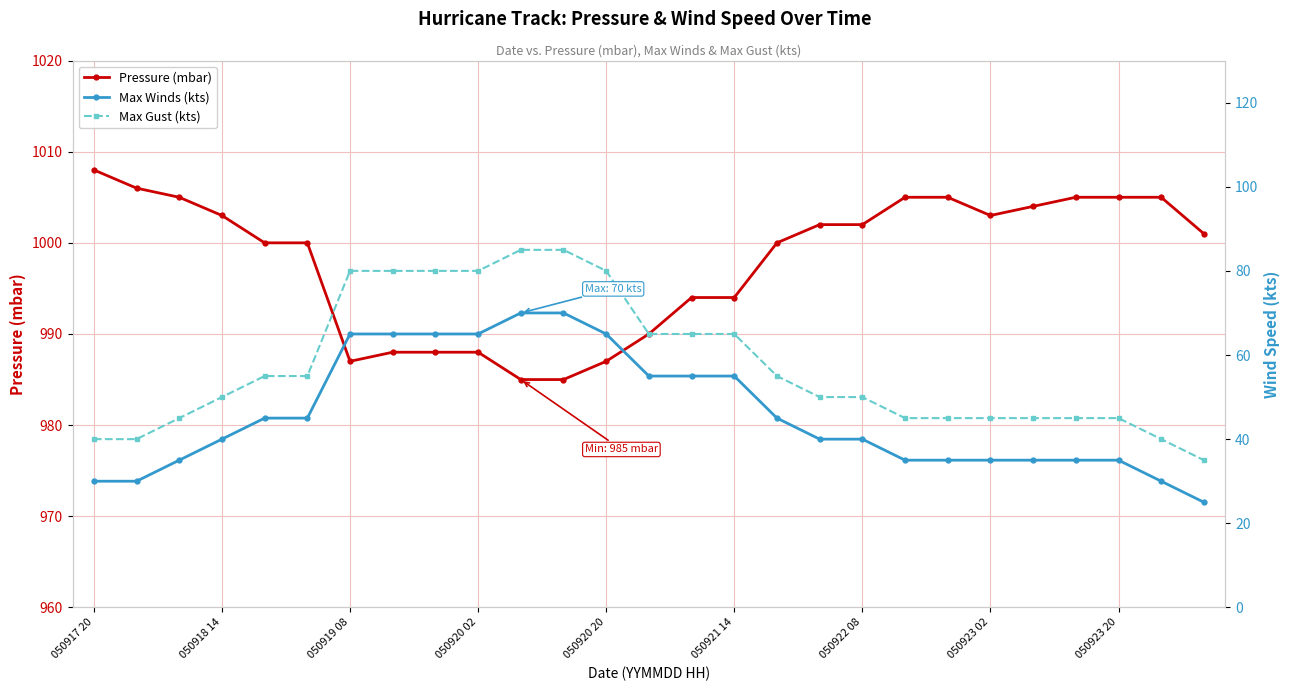

True or false: Max Winds (kts) and Pressure (mbar) intersect in this chart.

False